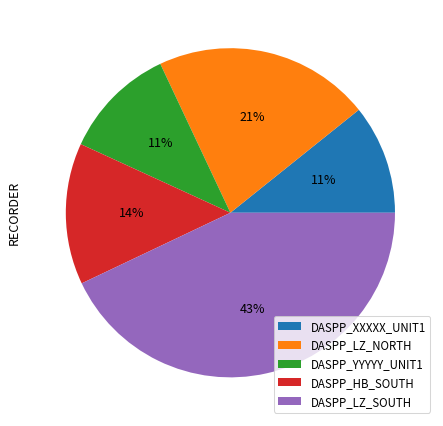

How many slices are in this pie chart?

5